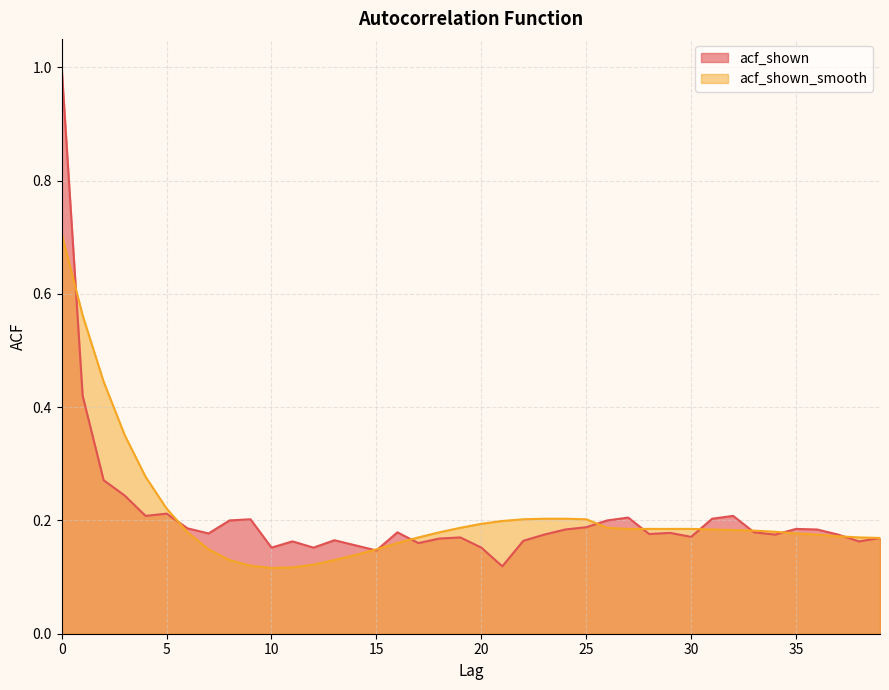

What is the highest value of the acf_shown_smooth series?

0.7